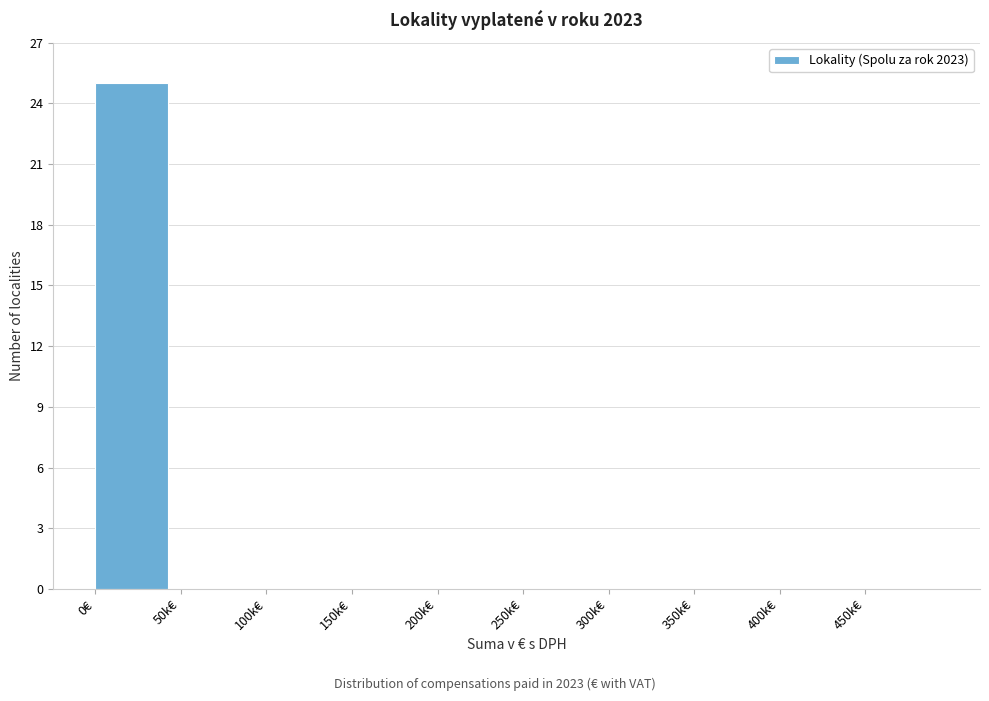

Reading left to right, list all the values displayed in this chart.

0€=25	50k€=0	100k€=0	150k€=0	200k€=0	250k€=0	300k€=0	350k€=0	400k€=0	450k€=0